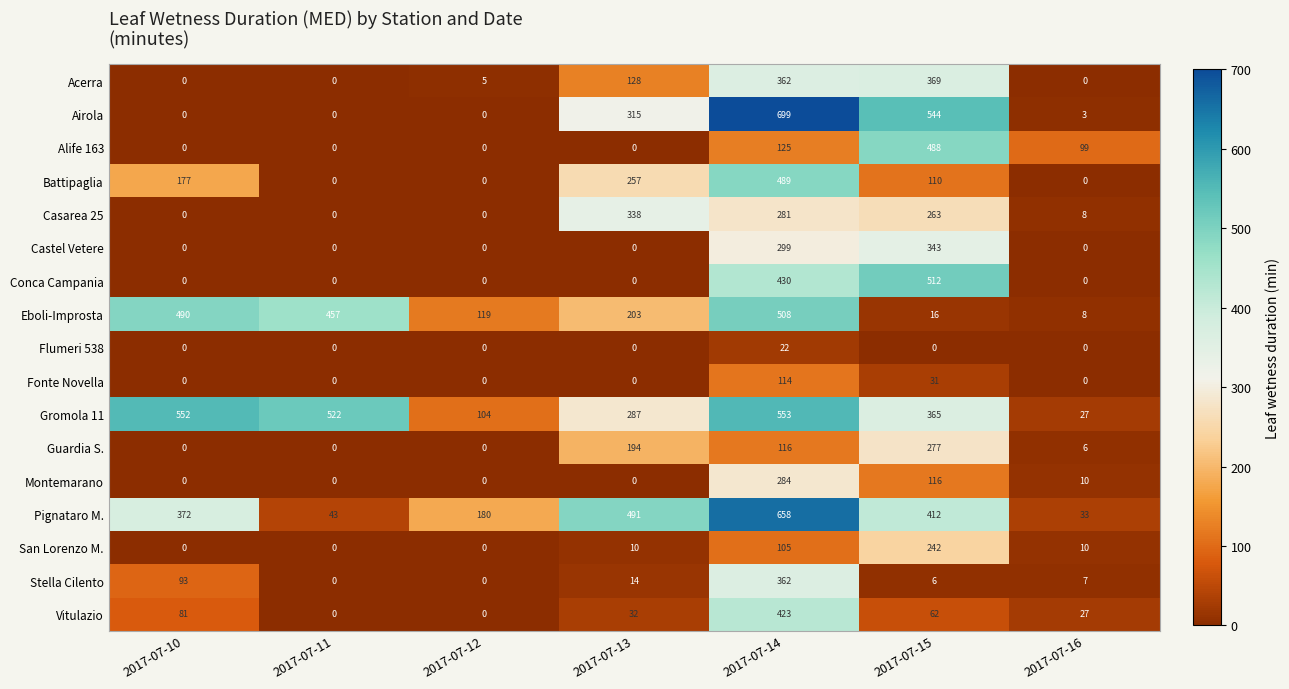

Which series changed the most between 2017-07-10 and 2017-07-12?

Gromola 11